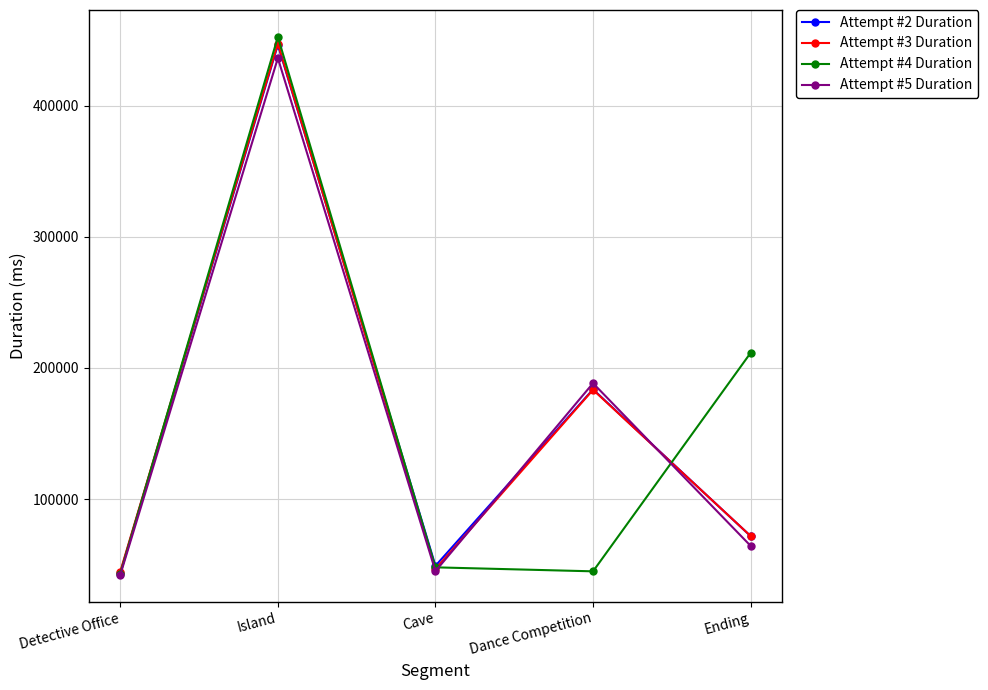

The Attempt #4 Duration series shows 368286 at Ending. True or false?

False